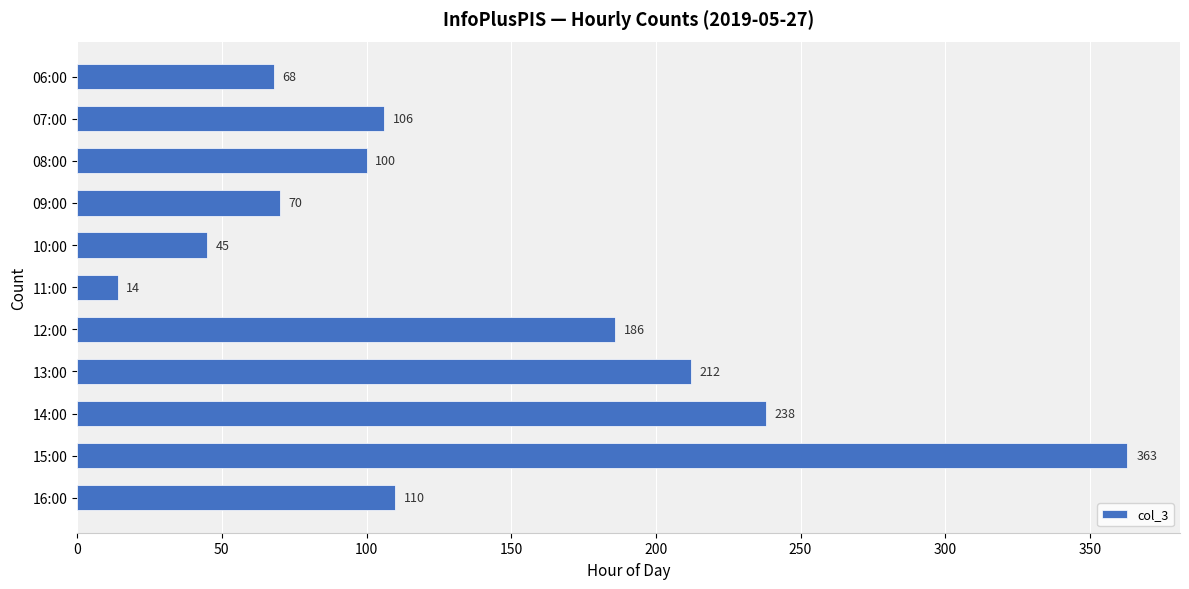

The value at 14:00 is 336. True or false?

False